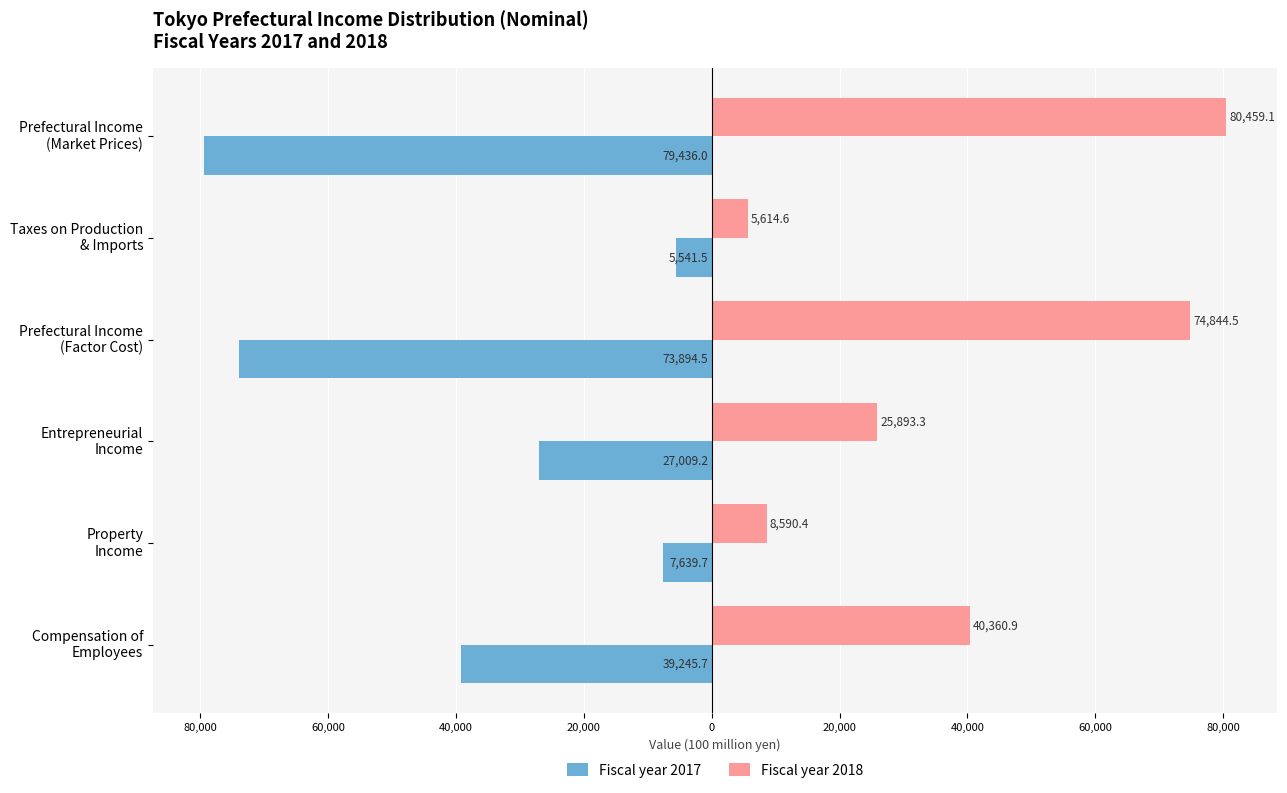

What are all the series names shown in the legend?

Fiscal year 2017, Fiscal year 2018